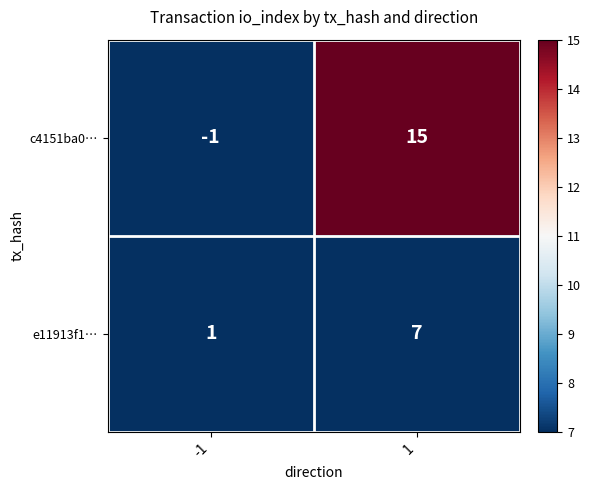

At 1, list the series in order from largest to smallest.

c4151ba0…, e11913f1…